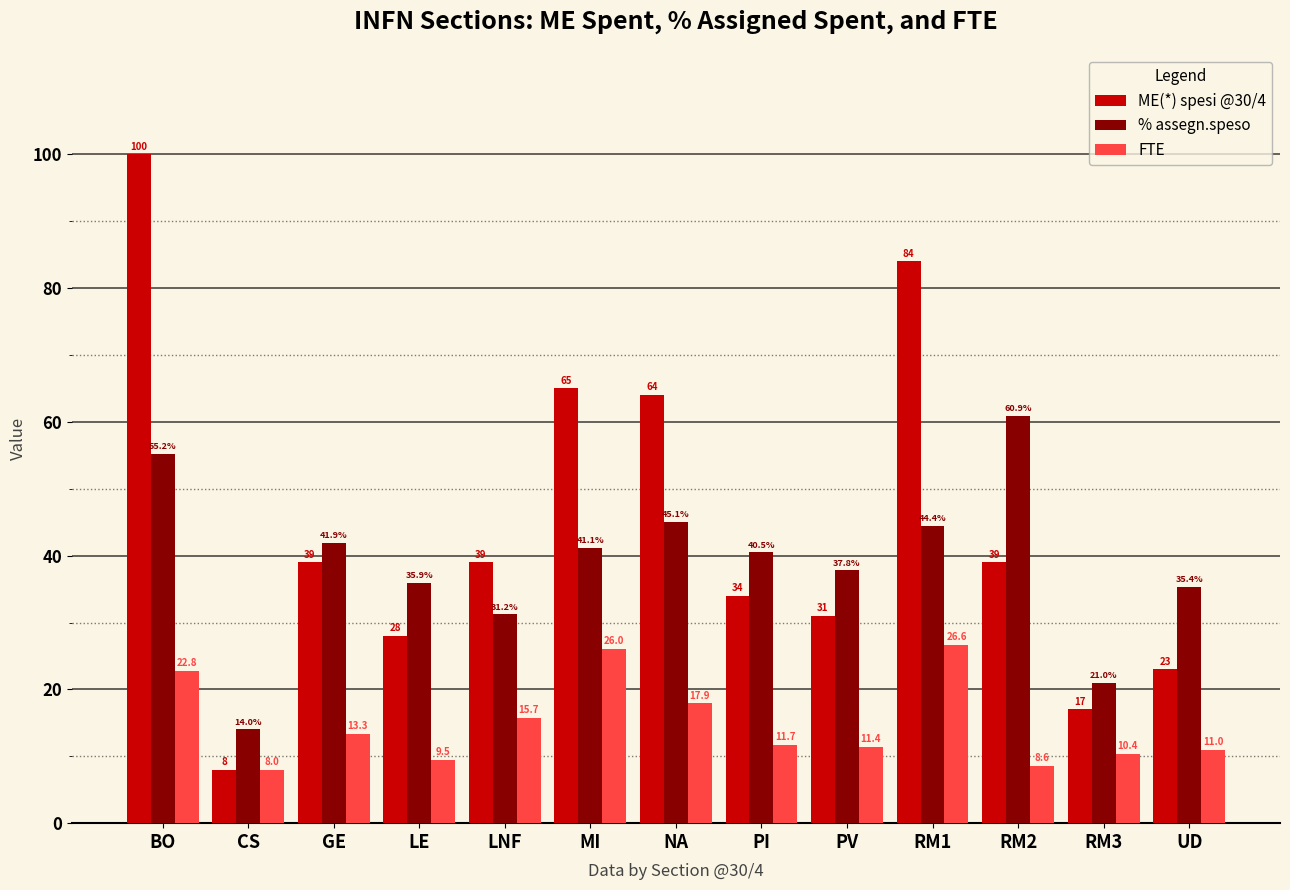

What is the spread (max minus min) of values at RM1?

57.4